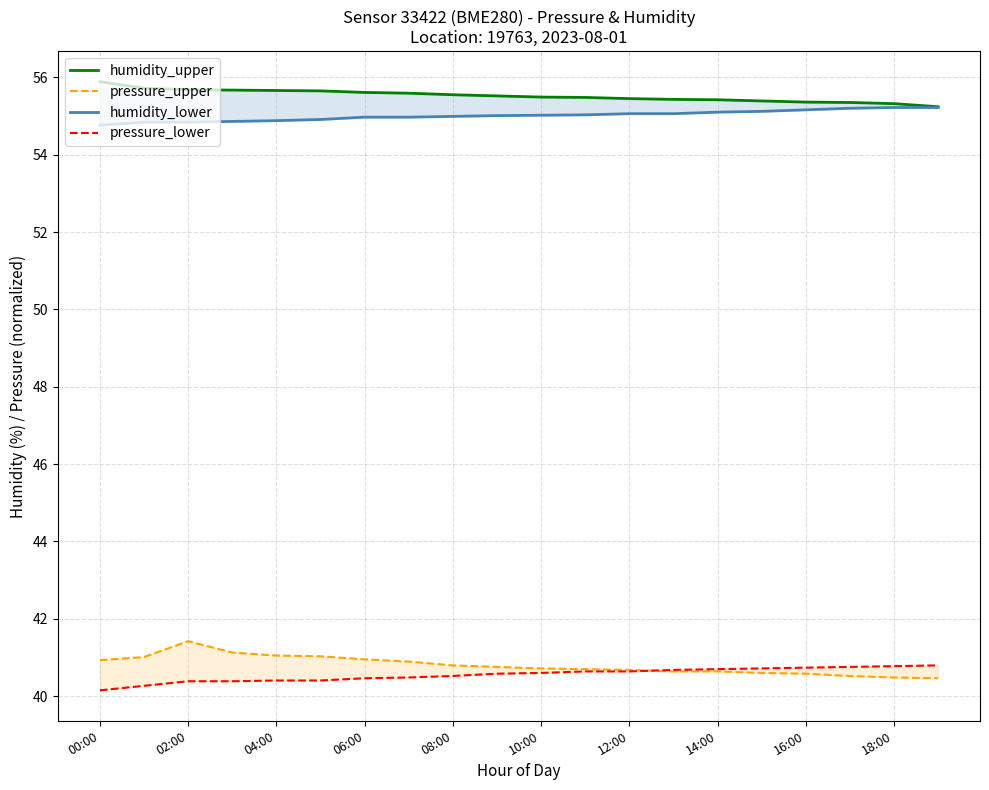

True or false: pressure_upper has a value of 53.7 at 10:00.

False